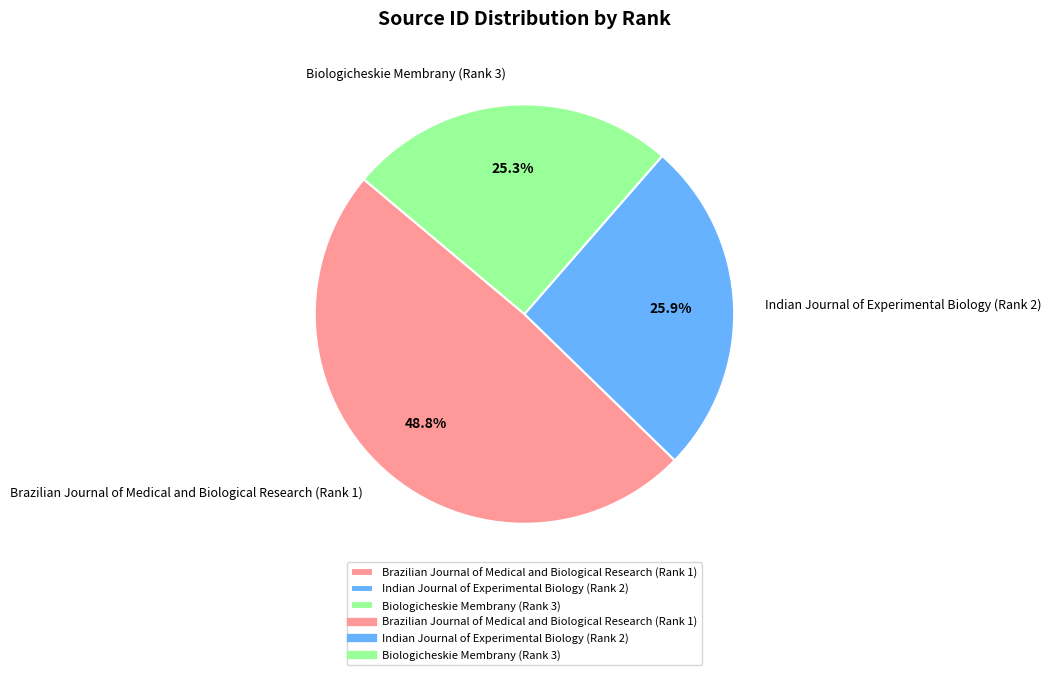

To the nearest percent, what percentage of the pie is Brazilian Journal of Medical and Biological Research (Rank 1)?

49%